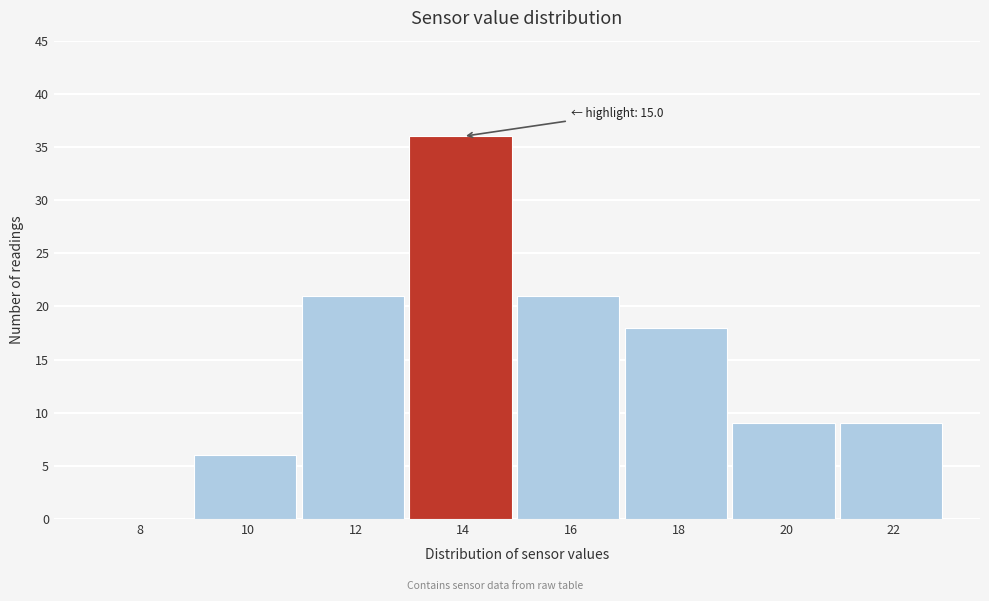

Reading left to right, list all the values displayed in this chart.

8=0	10=6	12=21	14=36	16=21	18=18	20=9	22=9